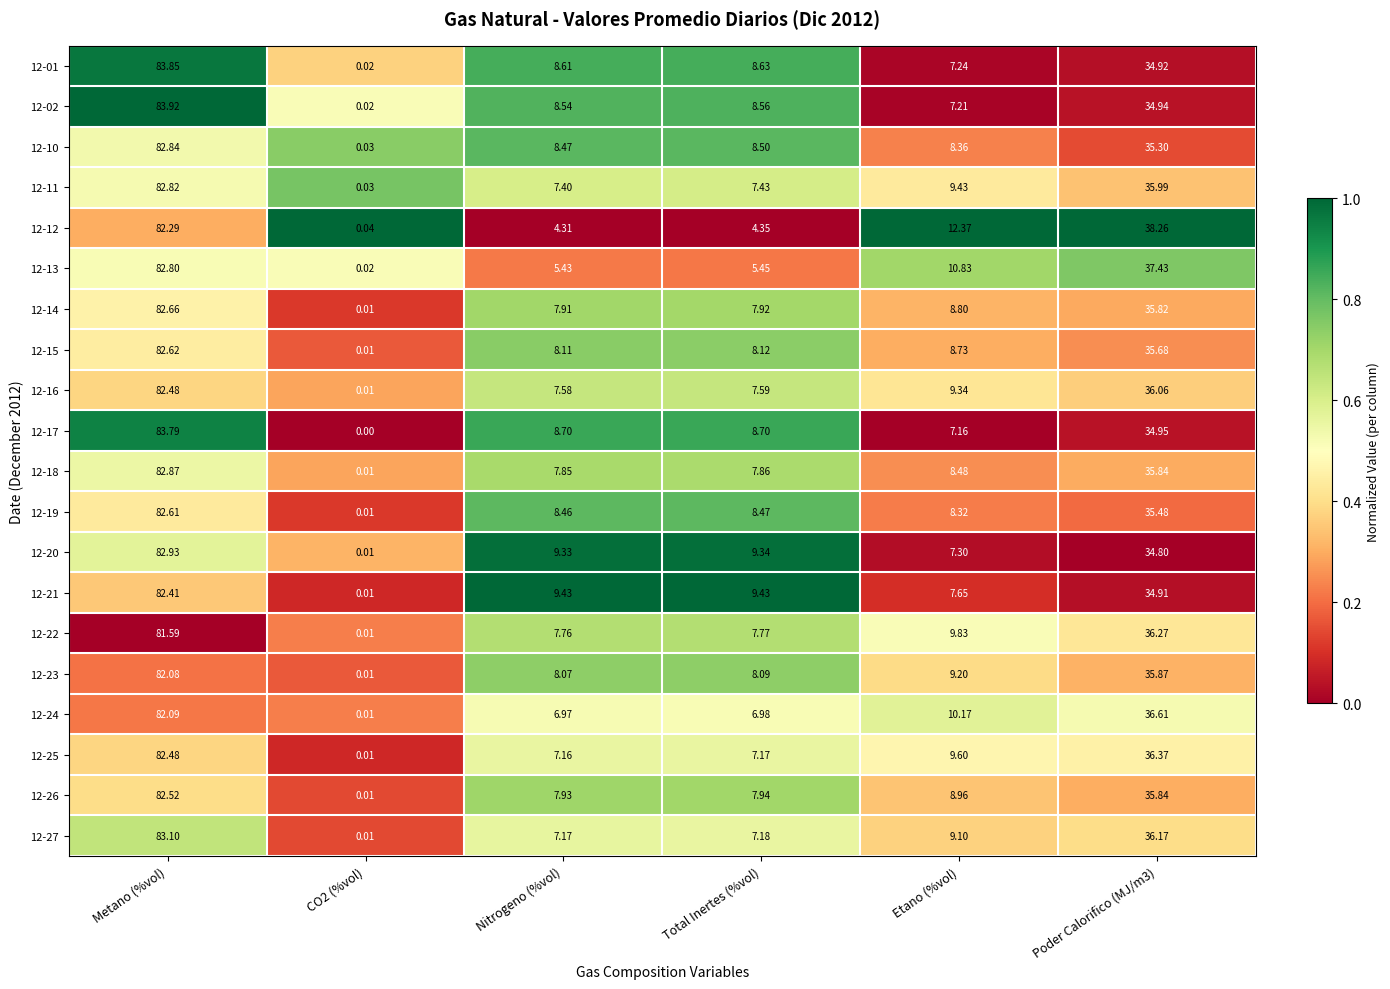

At which category does the chart reach its minimum across all series?

CO2 (%vol)